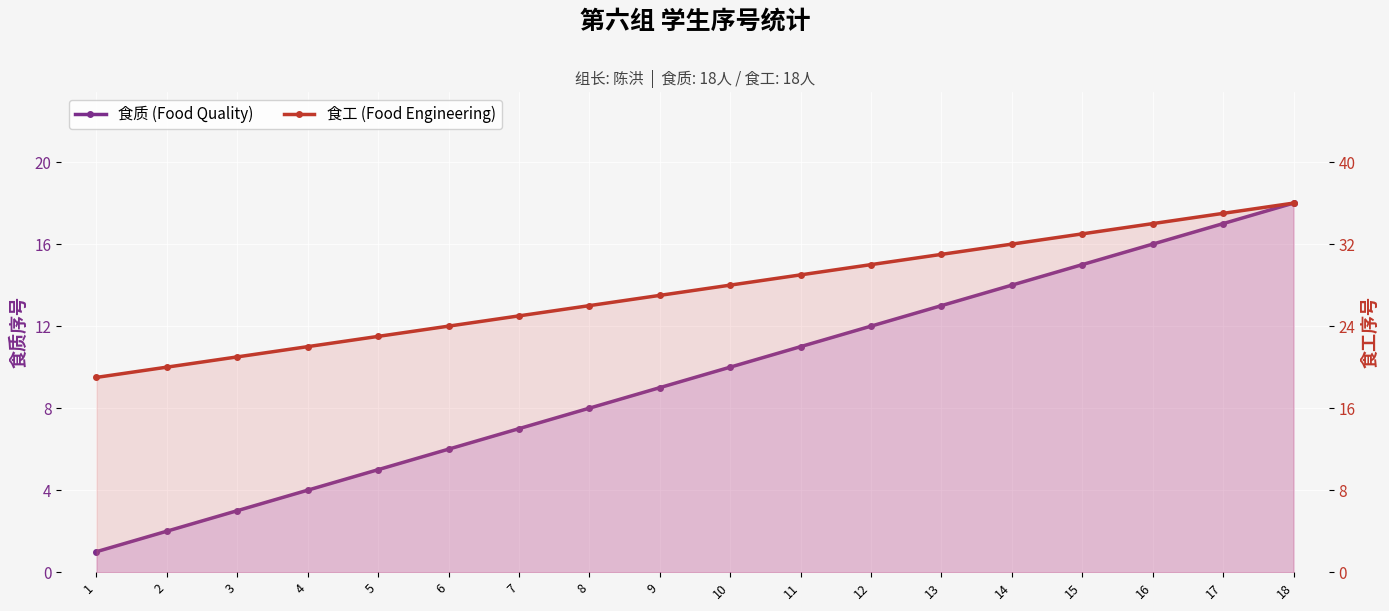

What is the sum of the 食工 (Food Engineering) values at 10 and 15?

61